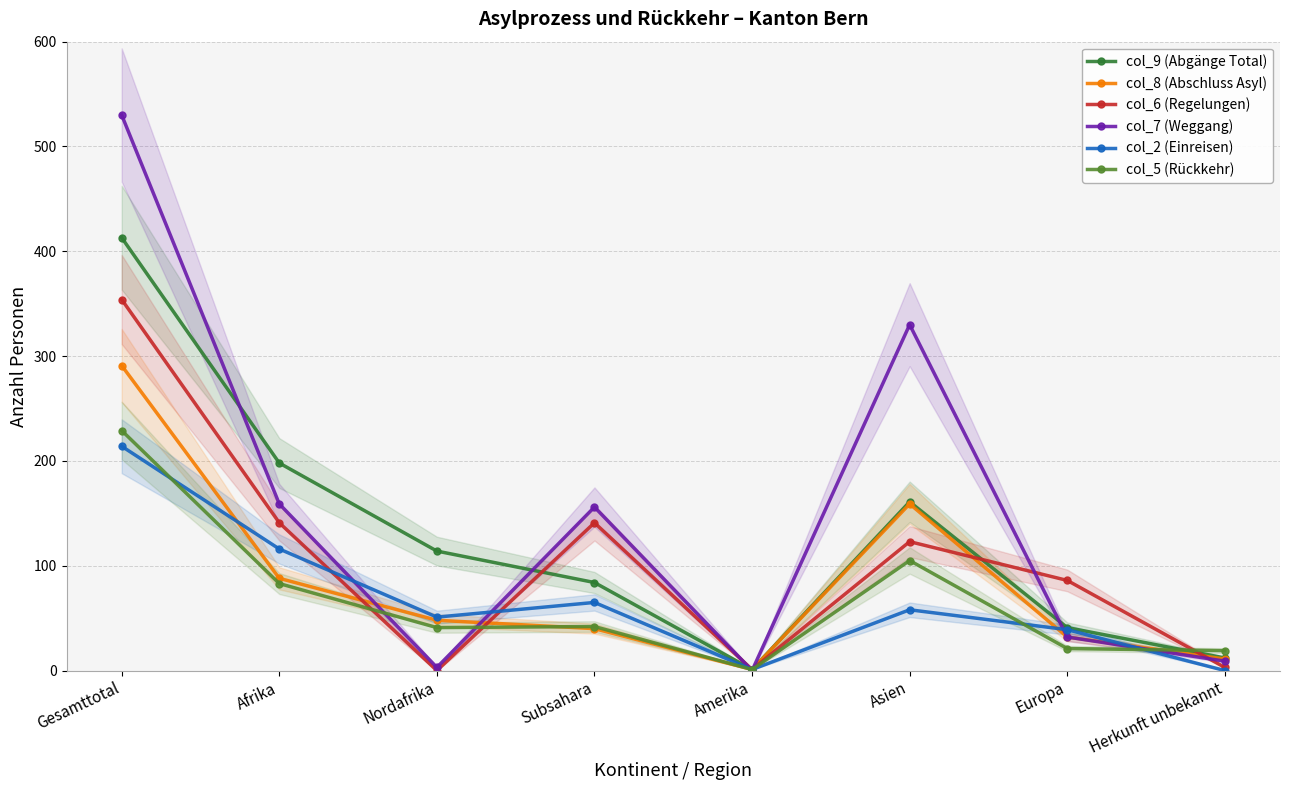

Reading left to right, extract all data points from this chart.

col_9 (Abgänge Total): 413	198	114	84	1	161	41	12
col_8 (Abschluss Asyl): 291	88	48	40	1	159	32	11
col_6 (Regelungen): 354	141	0	141	1	123	86	3
col_7 (Weggang): 530	159	3	156	0	330	32	9
col_2 (Einreisen): 214	116	51	65	1	58	39	0
col_5 (Rückkehr): 229	83	41	42	1	105	21	19